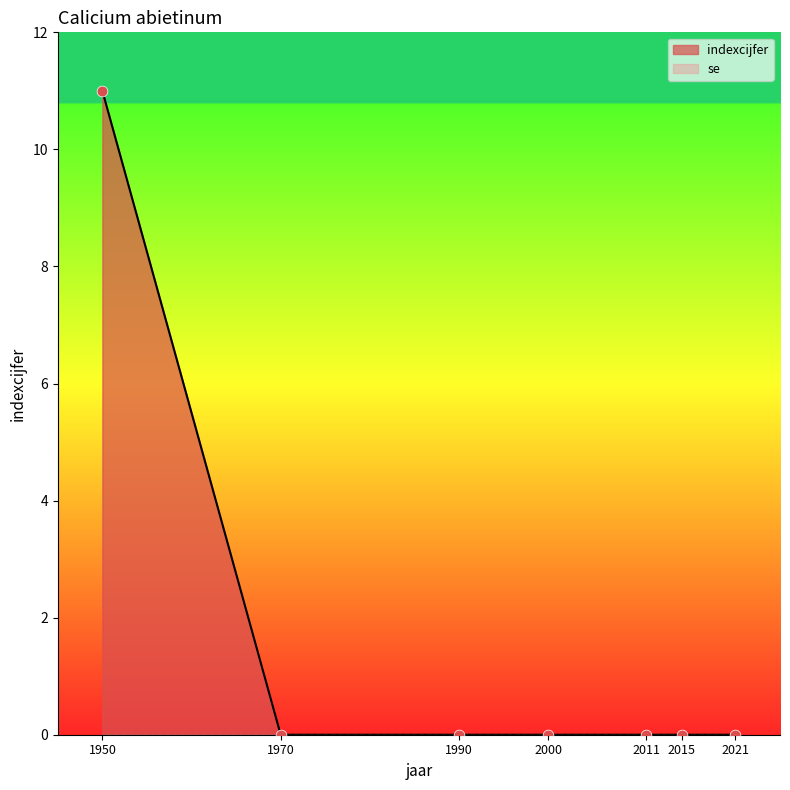

Which has a higher value, 1970 or 1990?

1970